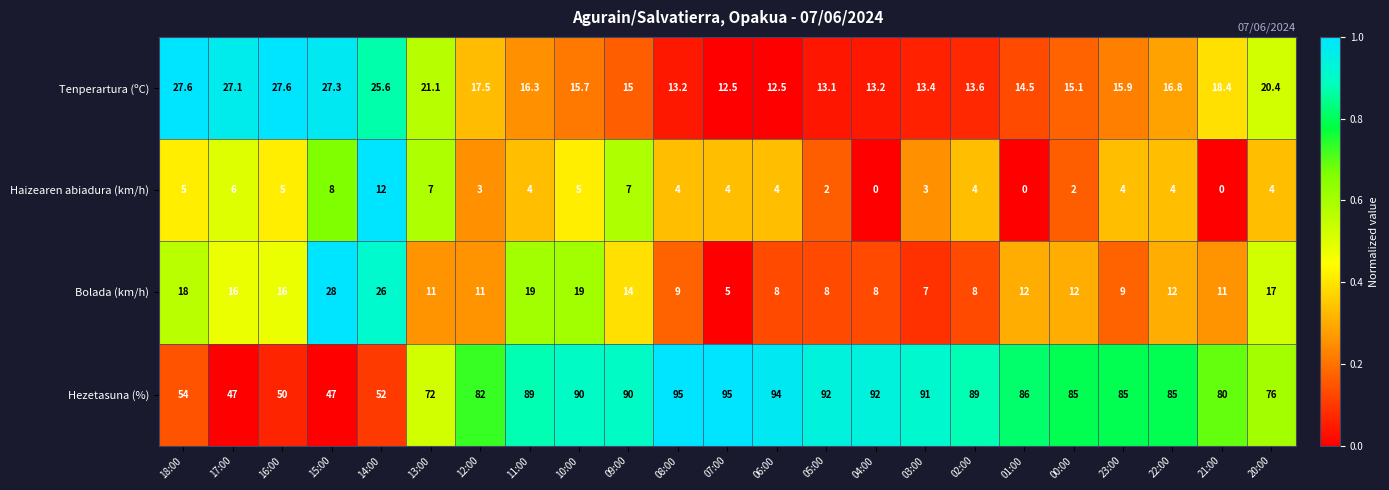

What is the average value of the Hezetasuna (%) series?

79.0